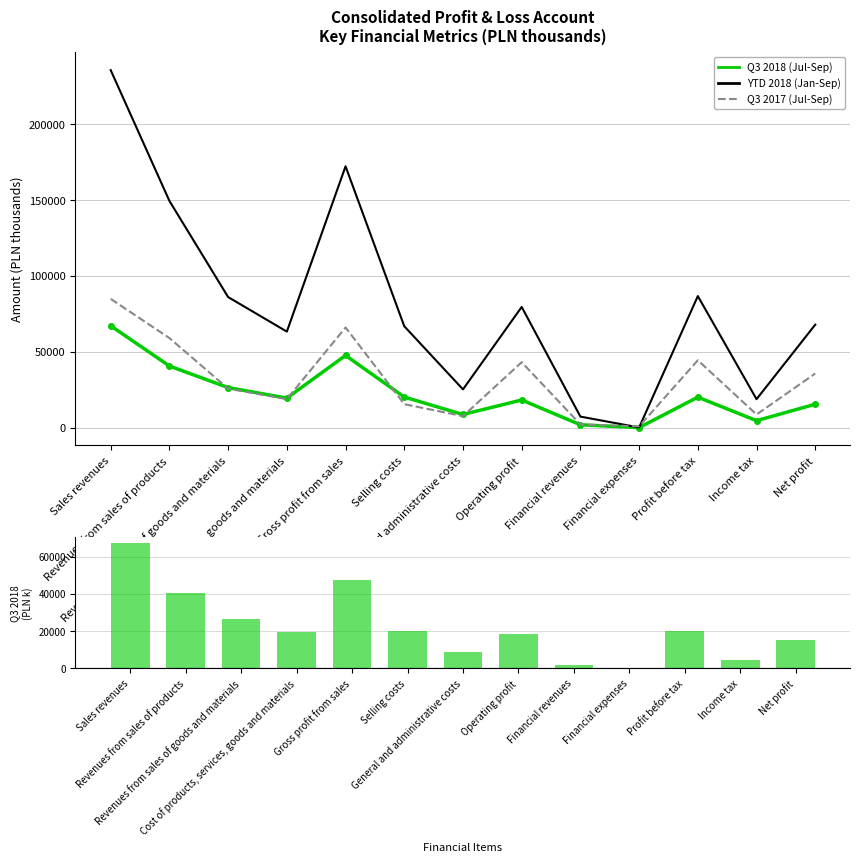

Rank the categories by YTD 2018 (Jan-Sep) value from highest to lowest.

Sales revenues, Gross profit from sales, Revenues from sales of products, Profit before tax, Revenues from sales of goods and materials, Operating profit, Net profit, Selling costs, Cost of products, services, goods and materials, General and administrative costs, Income tax, Financial revenues, Financial expenses